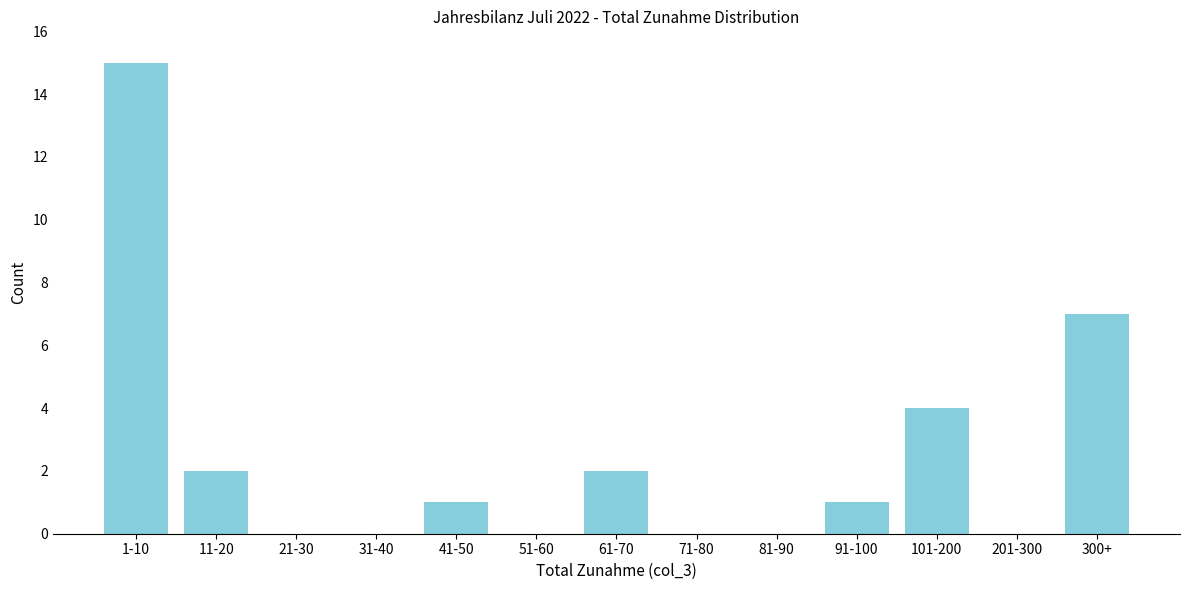

Reading right to left, extract all data points from this chart.

300+=7	201-300=0	101-200=4	91-100=1	81-90=0	71-80=0	61-70=2	51-60=0	41-50=1	31-40=0	21-30=0	11-20=2	1-10=15